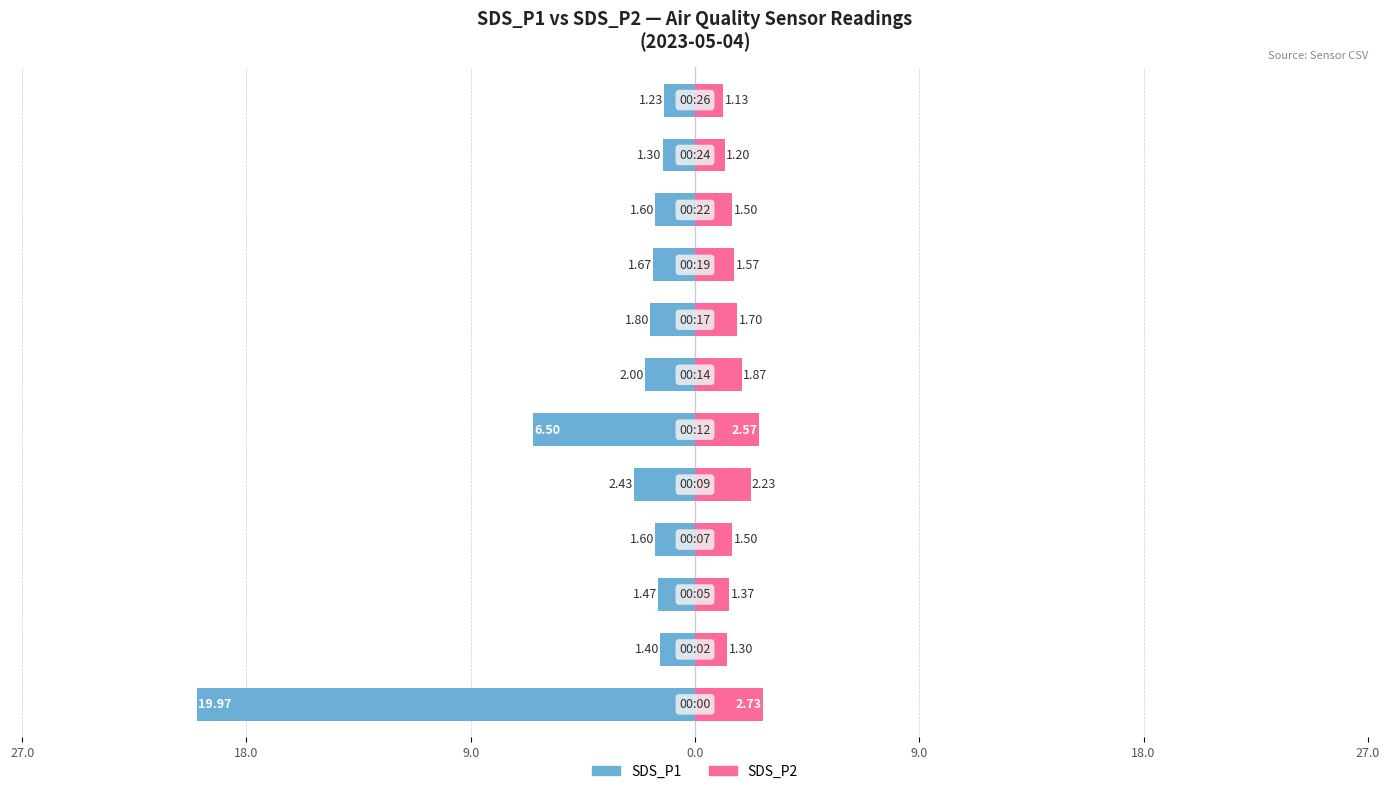

Is the value of SDS_P1 at 18.0 greater than the value of SDS_P2 at 27.0?

No